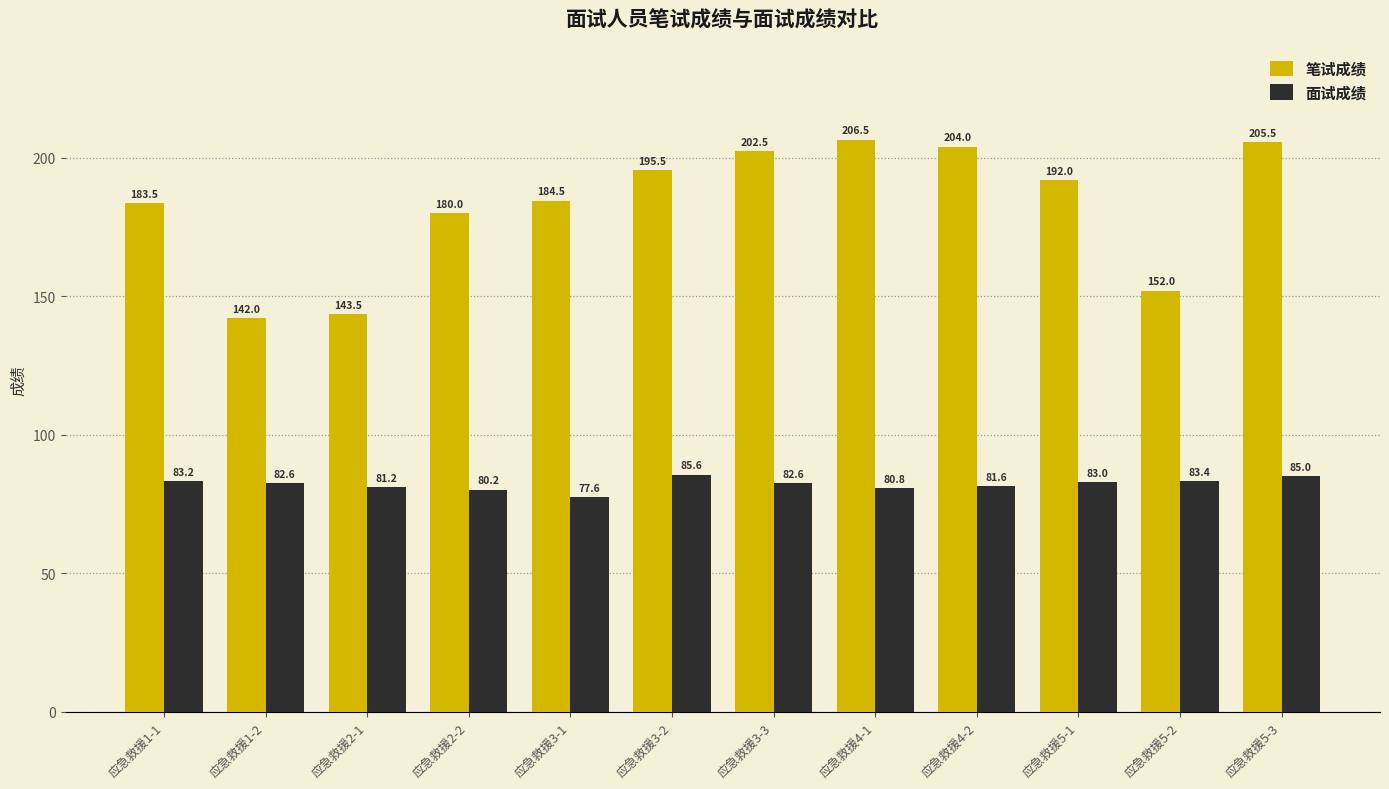

What is the average value of the 笔试成绩 series?

182.6